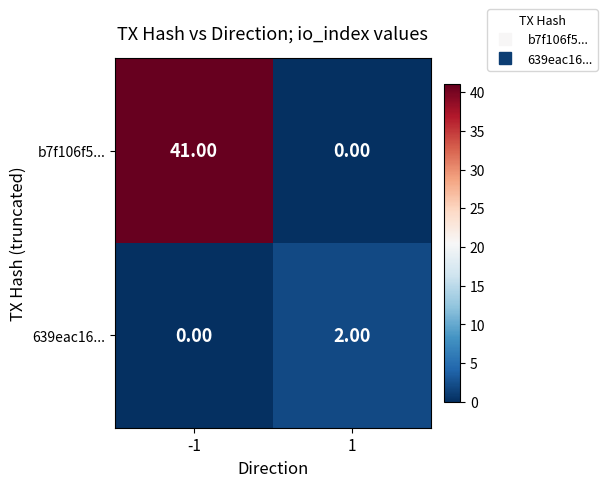

Which series has the widest spread of values?

b7f106f5...